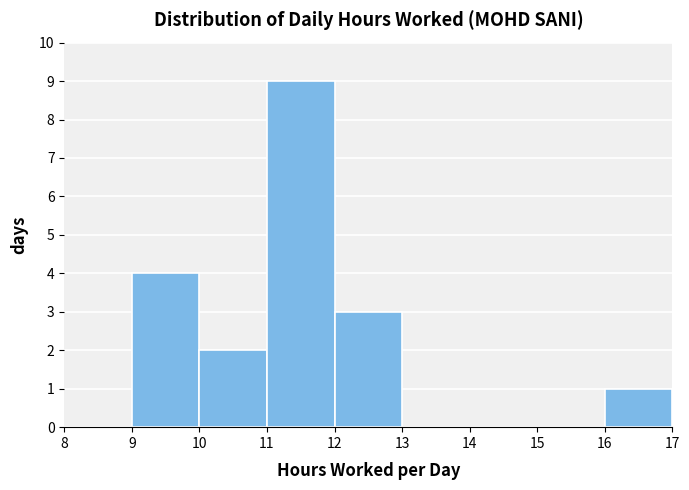

How tall is the bar that spans 16 to 17 on the x-axis? The values are not printed on the chart, so give them approximately, as read against the axis.

1